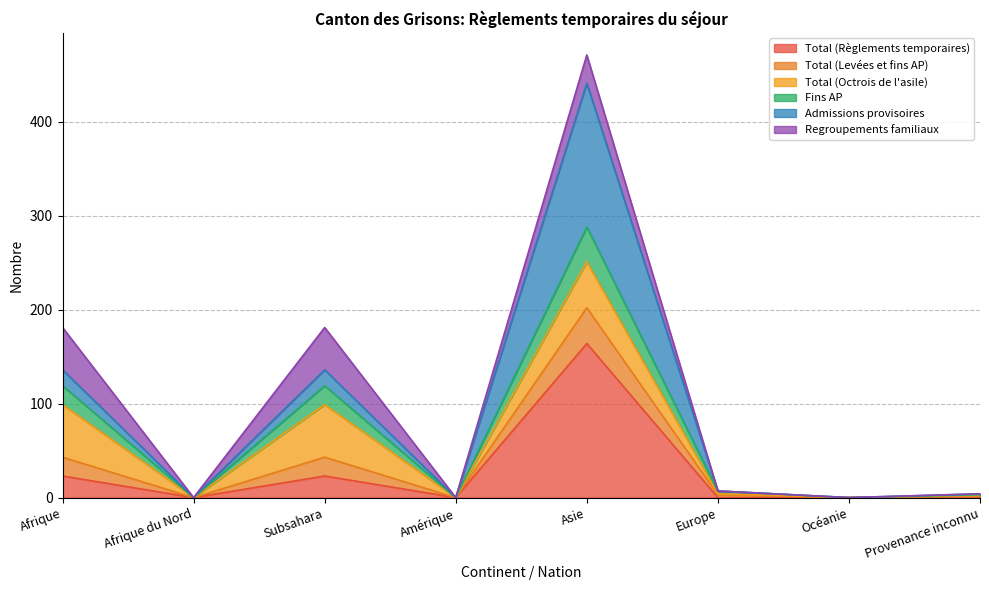

True or false: Total (Levées et fins AP) and Fins AP cross at least once.

False